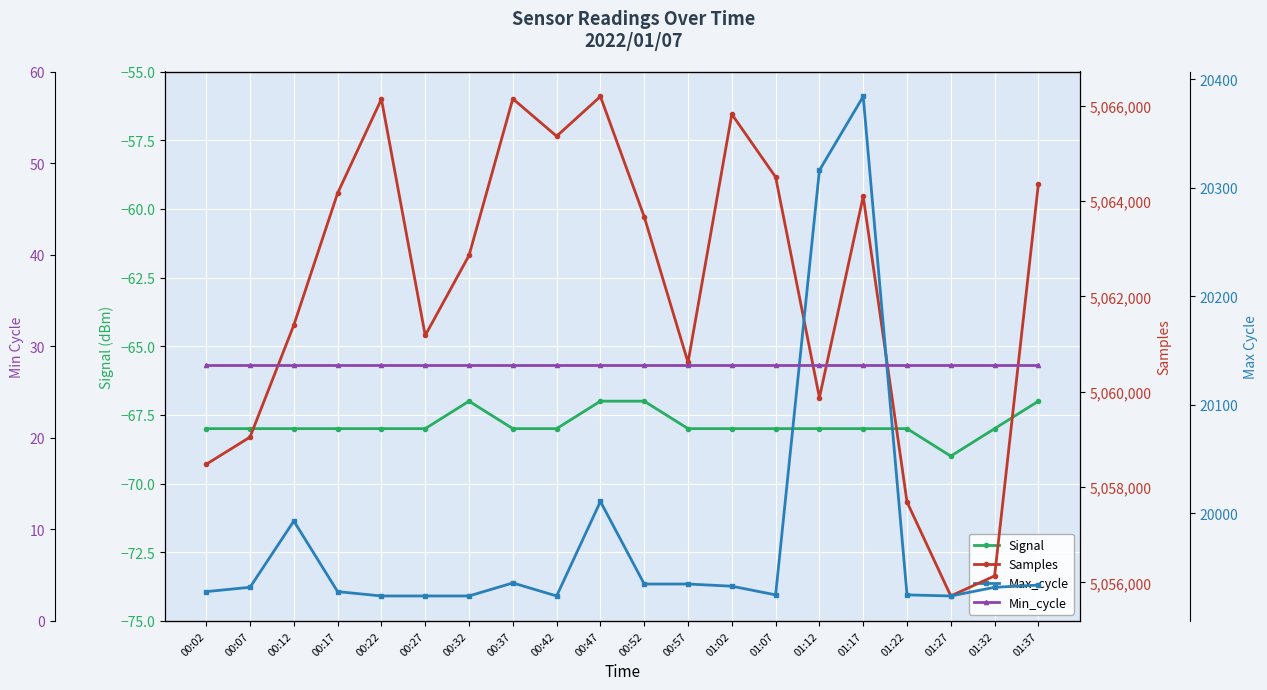

List the labels in order of Samples value, largest first.

00:47, 00:37, 00:22, 01:02, 00:42, 01:07, 01:37, 00:17, 01:17, 00:52, 00:32, 00:12, 00:27, 00:57, 01:12, 00:07, 00:02, 01:22, 01:32, 01:27